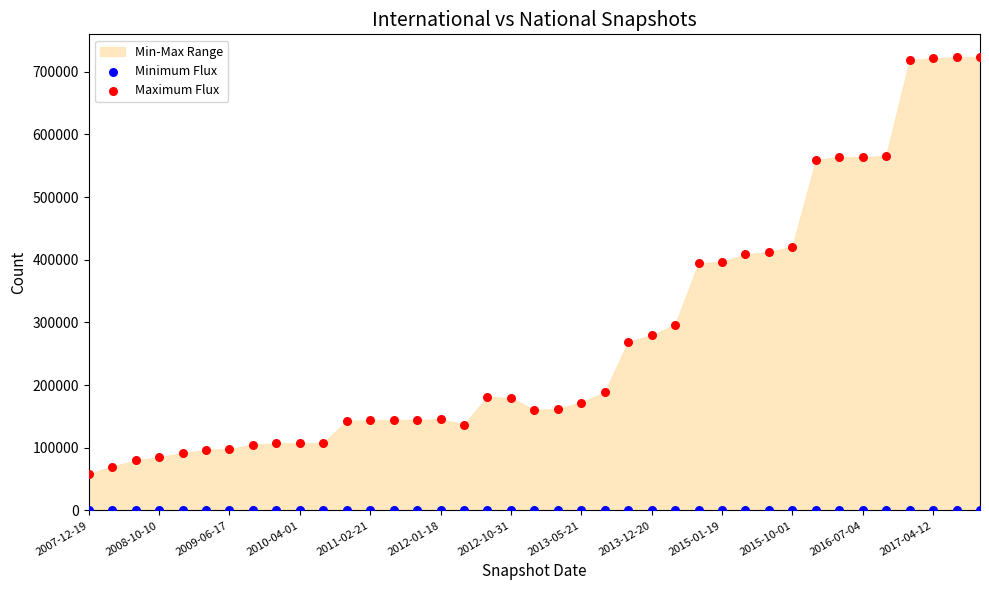

Which series reaches the minimum Y coordinate?

Minimum Flux